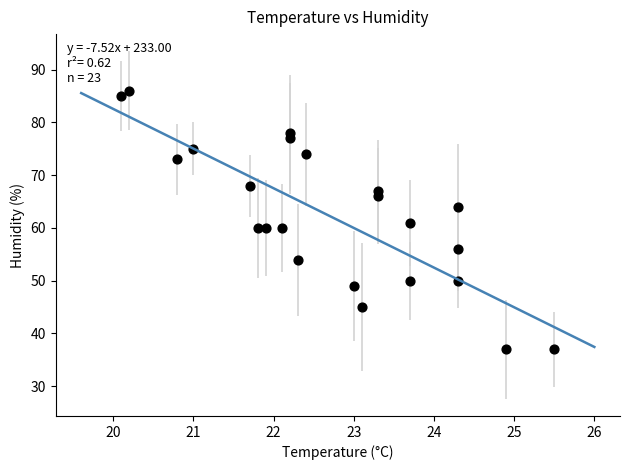

What is the range of Y values (max minus min)?

49